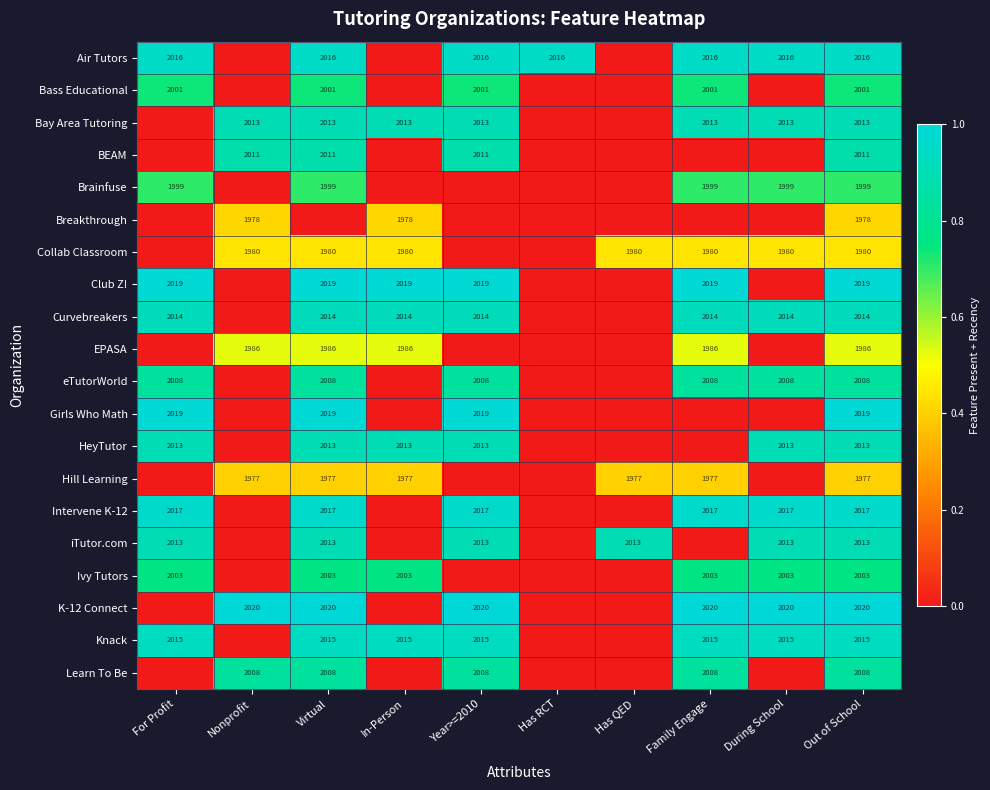

The Curvebreakers series shows 2014 at Out of School. True or false?

True